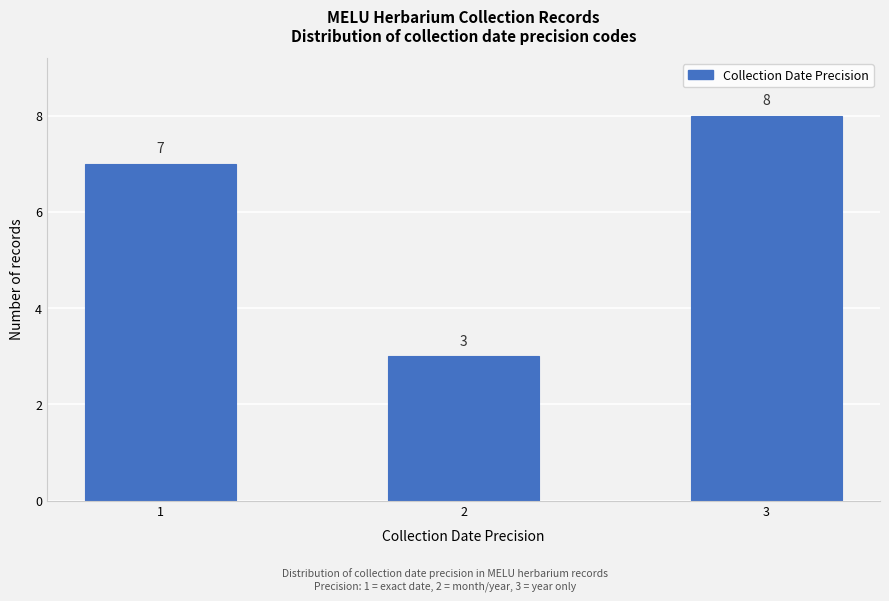

Reading left to right, what are all the values shown in this chart?

7	3	8